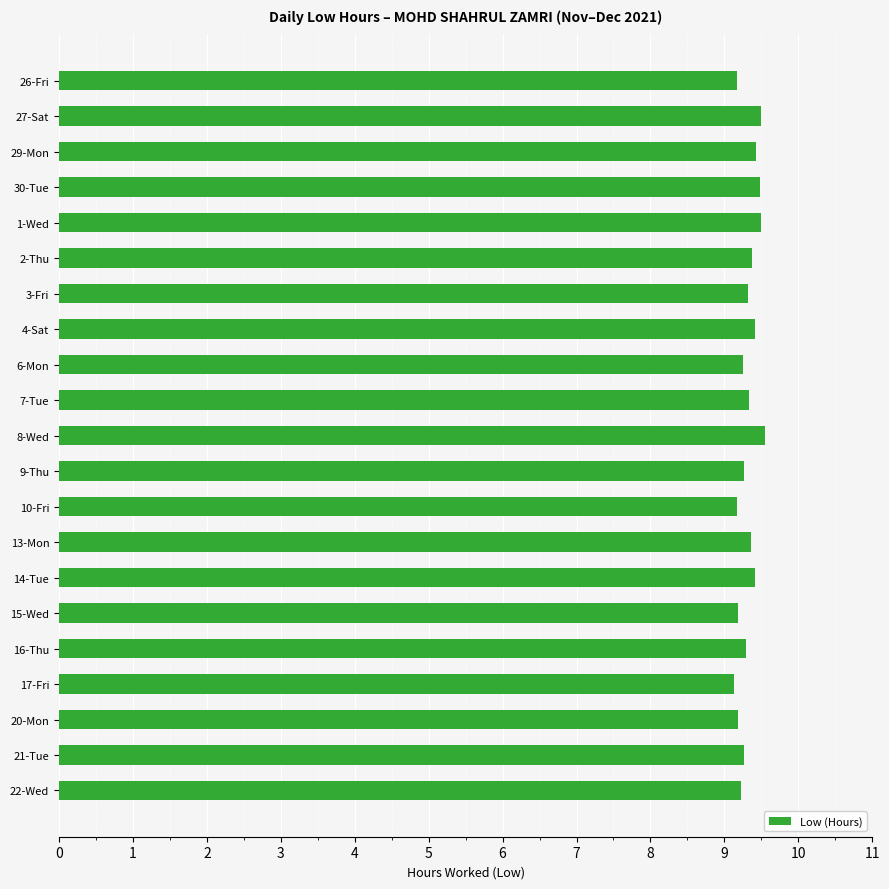

Approximately how many times larger is the value at 1-Wed compared to 7-Tue?

1.0